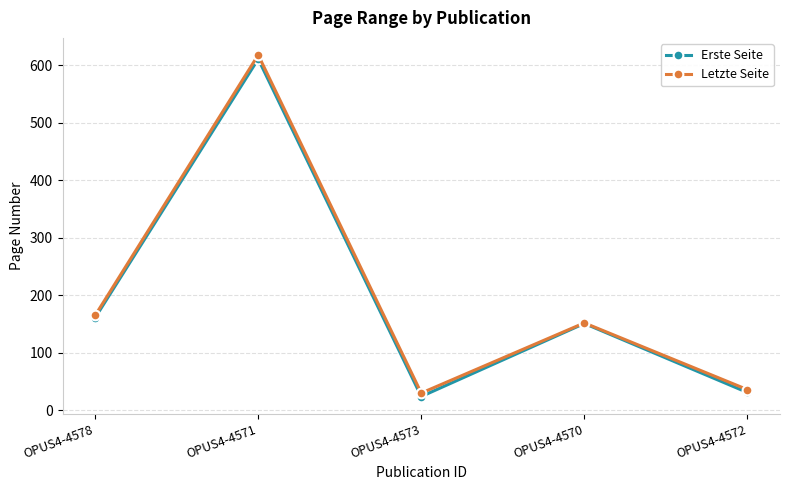

What is the spread (max minus min) of values at OPUS4-4572?

5